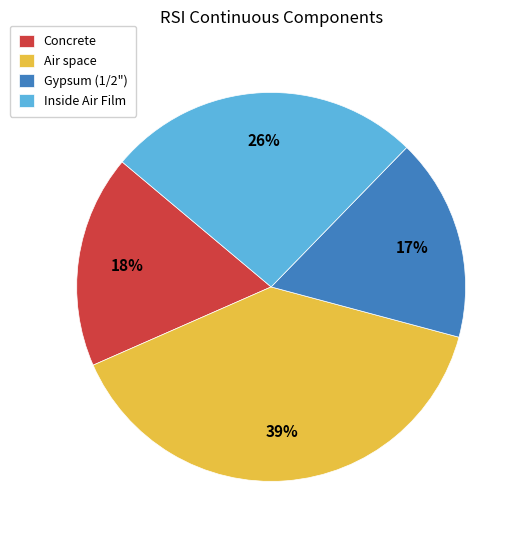

To the nearest percent, what is the difference between the Concrete and Inside Air Film slice percentages?

8%